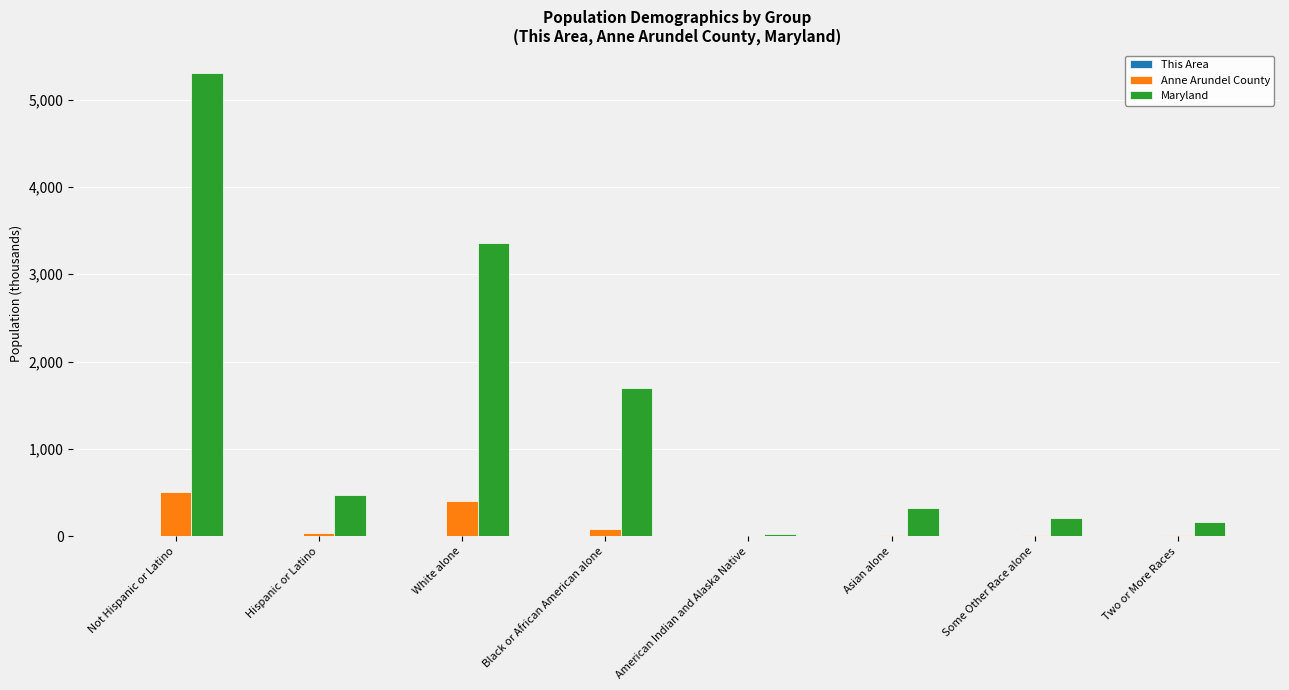

What is the sum of all Anne Arundel County values?

1074.8